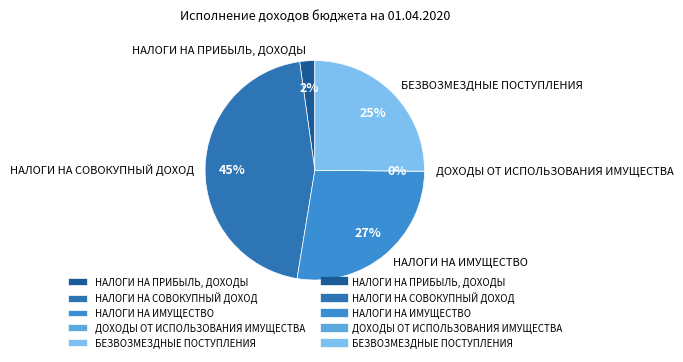

True or false: НАЛОГИ НА СОВОКУПНЫЙ ДОХОД accounts for 40% of the total.

False